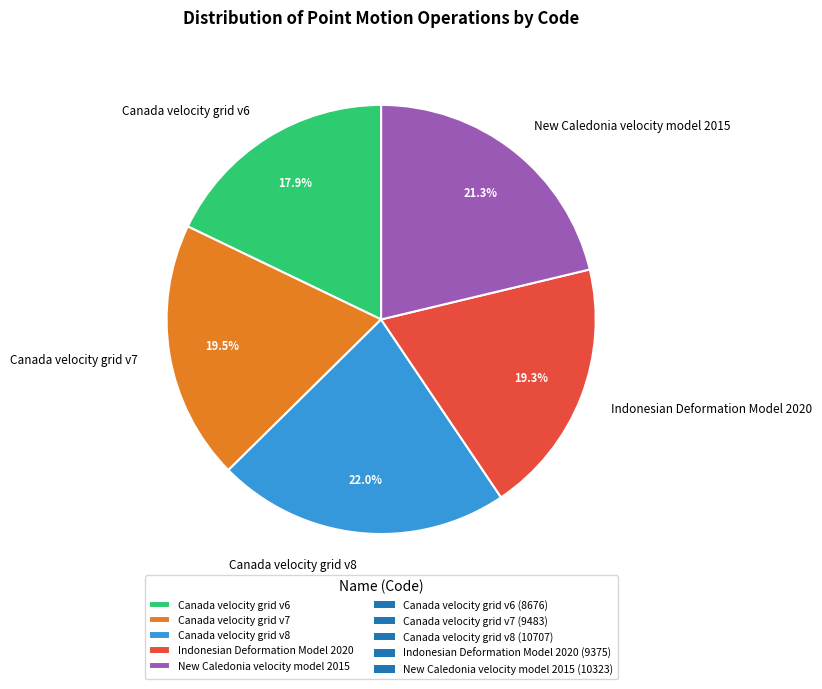

Is Canada velocity grid v6 the majority of the pie?

No